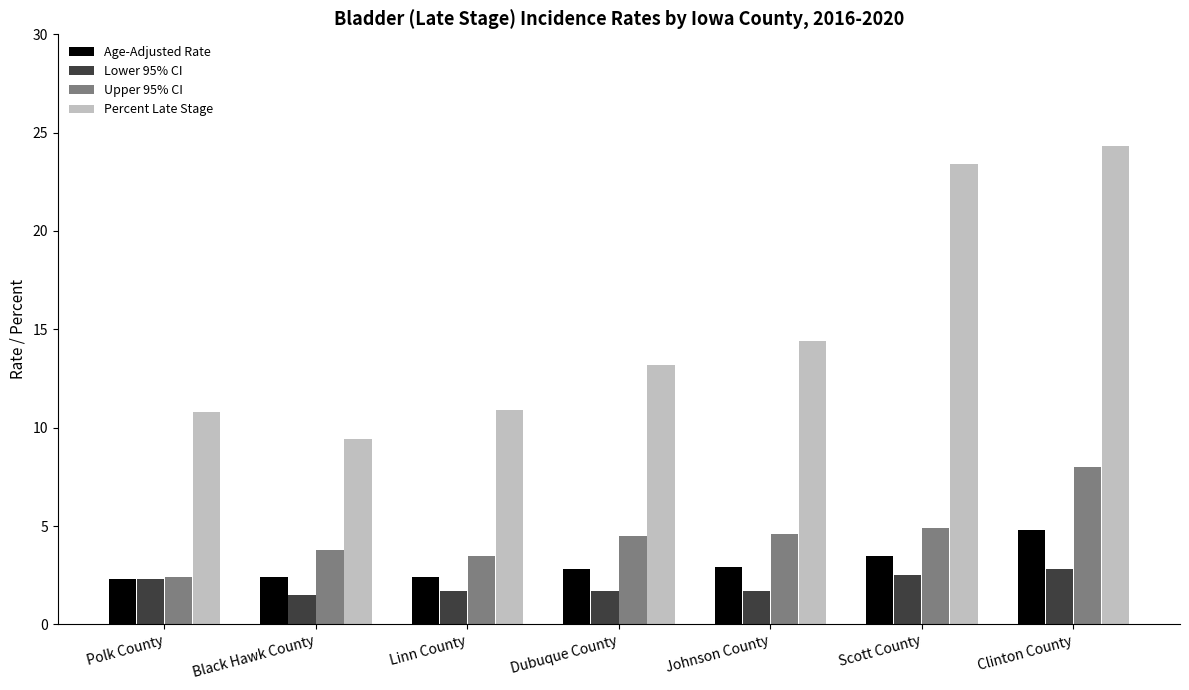

How many values in the Percent Late Stage series exceed 13?

4